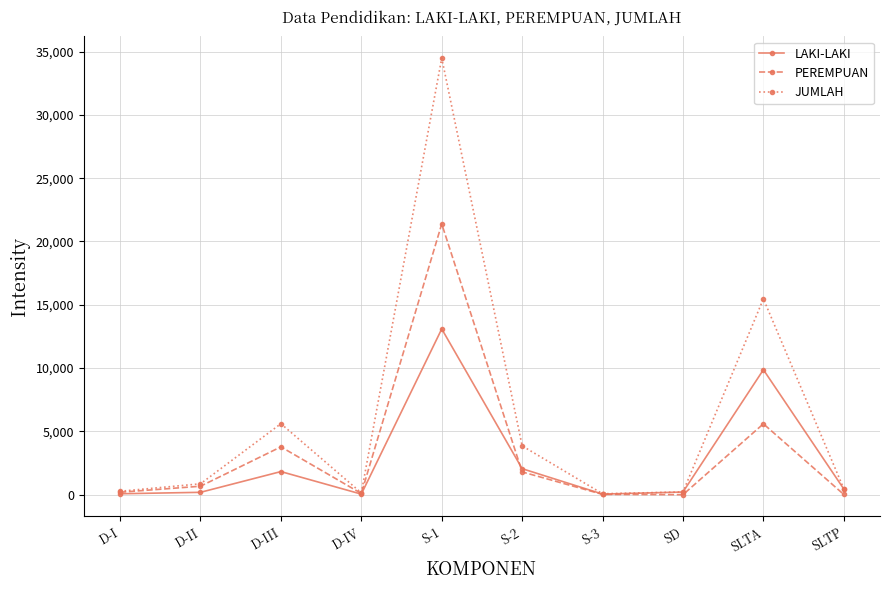

How many values in the PEREMPUAN series are below 672?

5